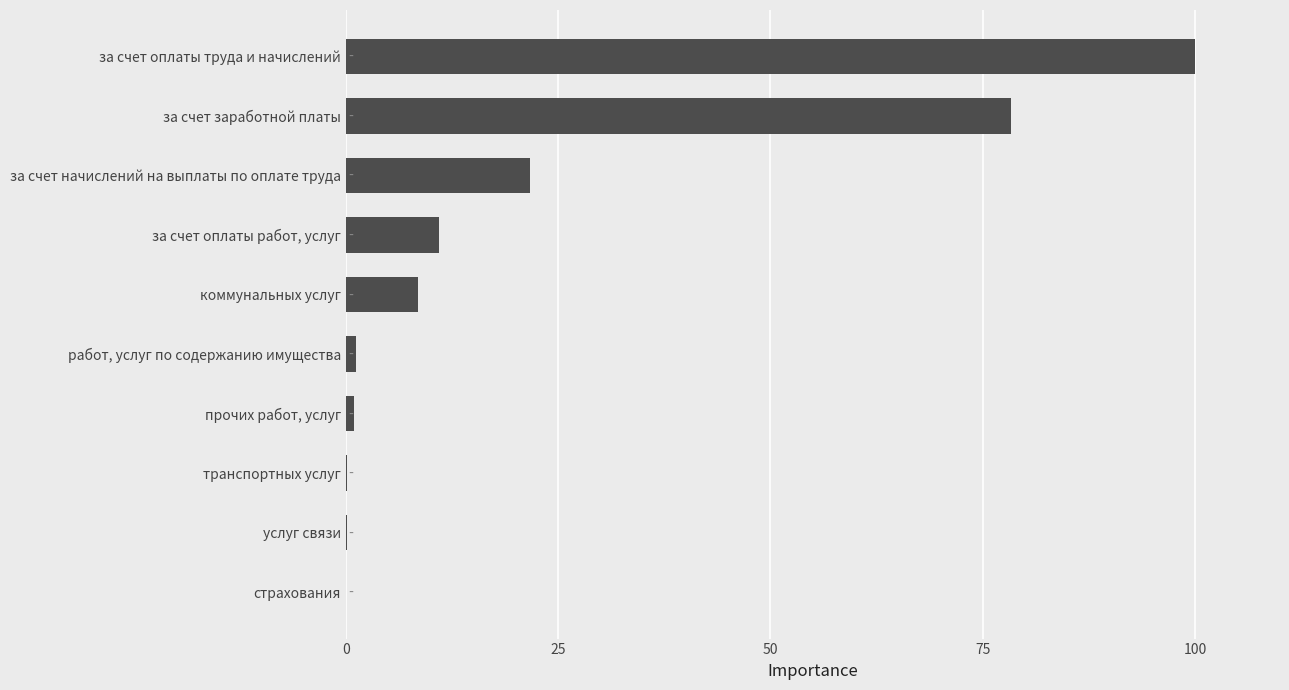

The chart shows a value of 10.9 at за счет оплаты работ, услуг. True or false?

True